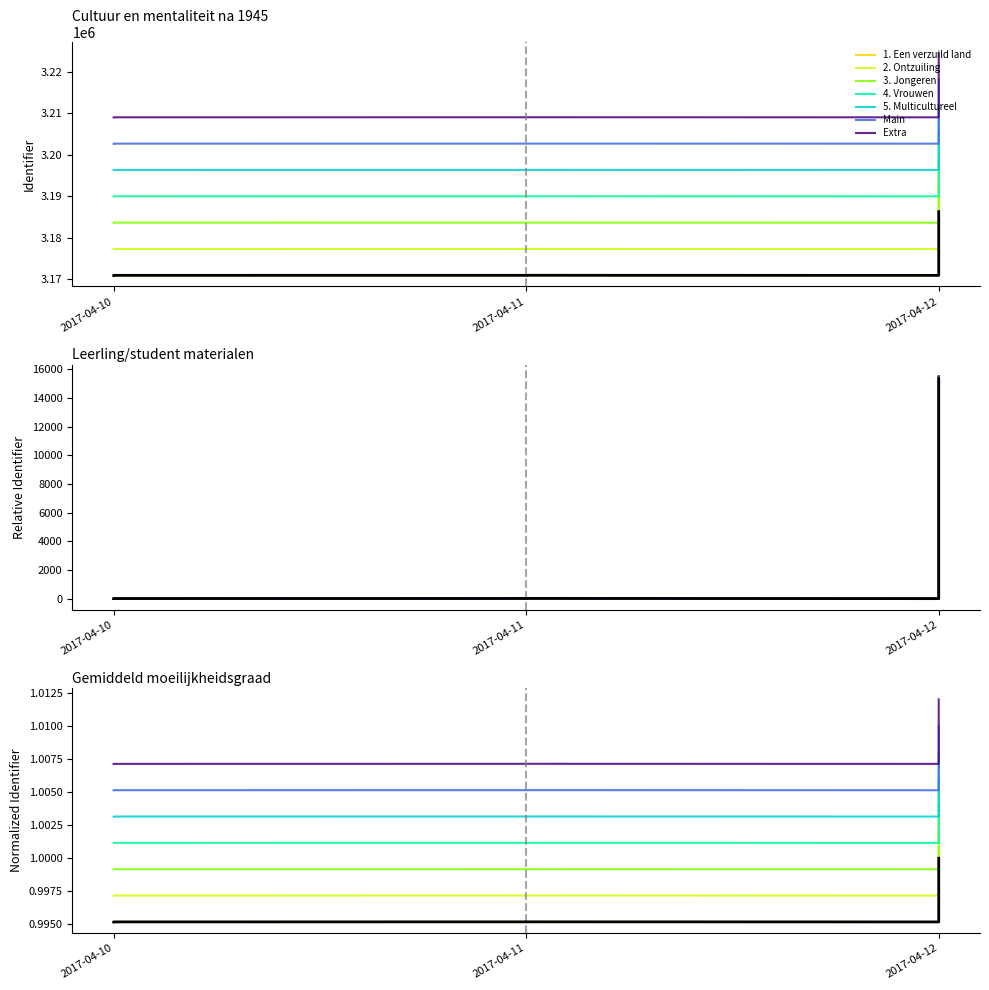

True or false: the data shows 4 at 2017-04-11.

False